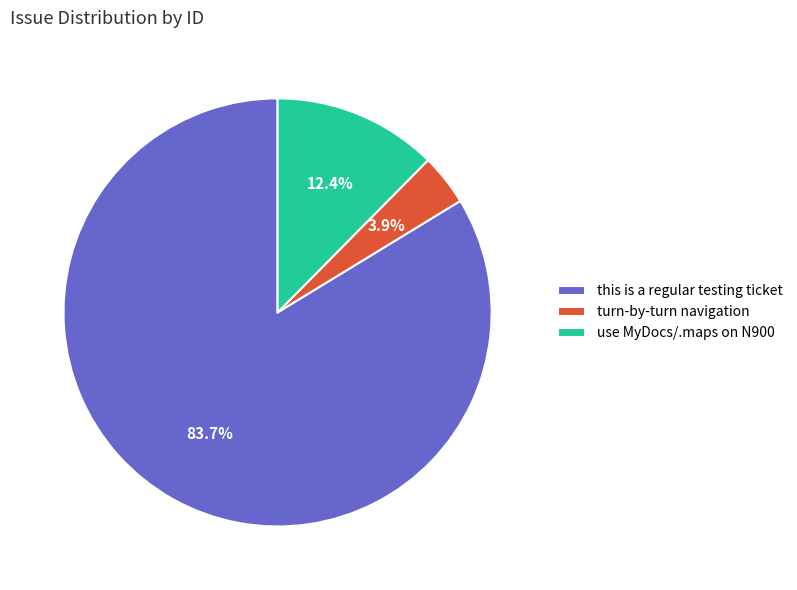

Which has a higher value, this is a regular testing ticket or turn-by-turn navigation?

this is a regular testing ticket